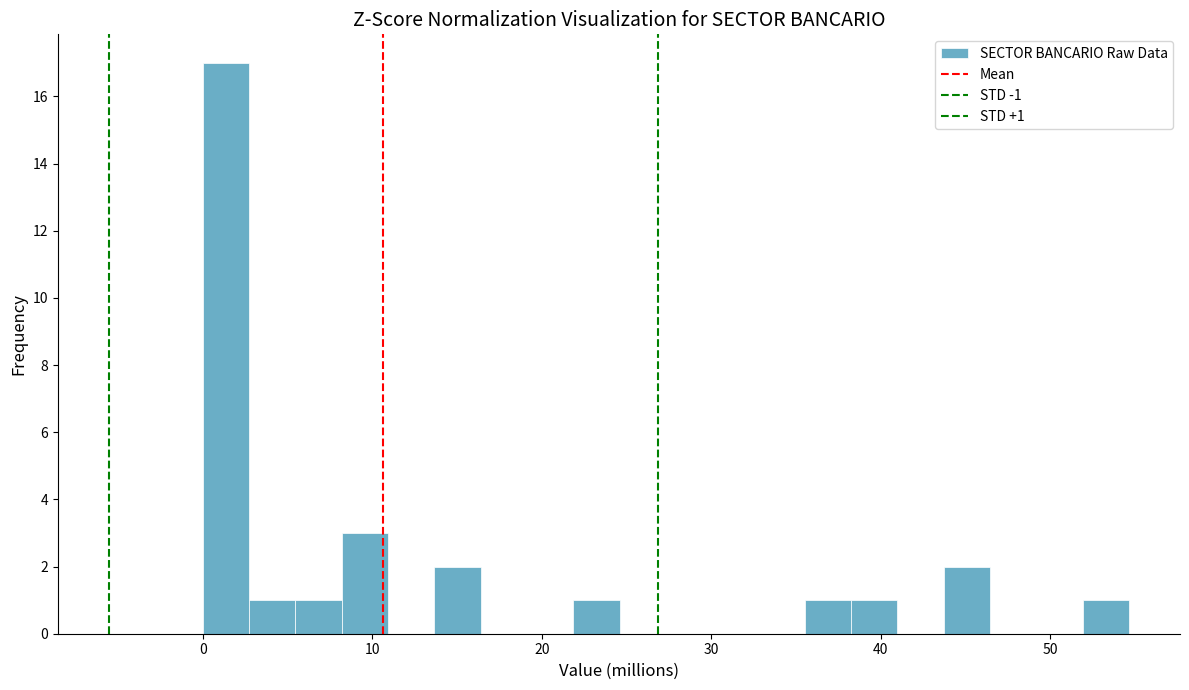

Around what value on the x-axis is the tallest bar? Give the approximate position of its centre, as read against the axis.

1